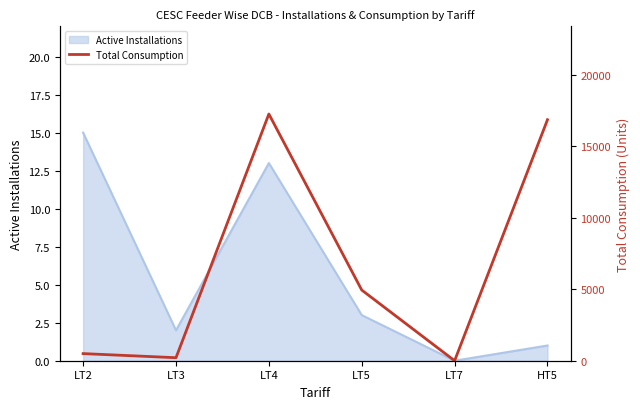

The Active Installations series shows 13 at LT4. True or false?

True